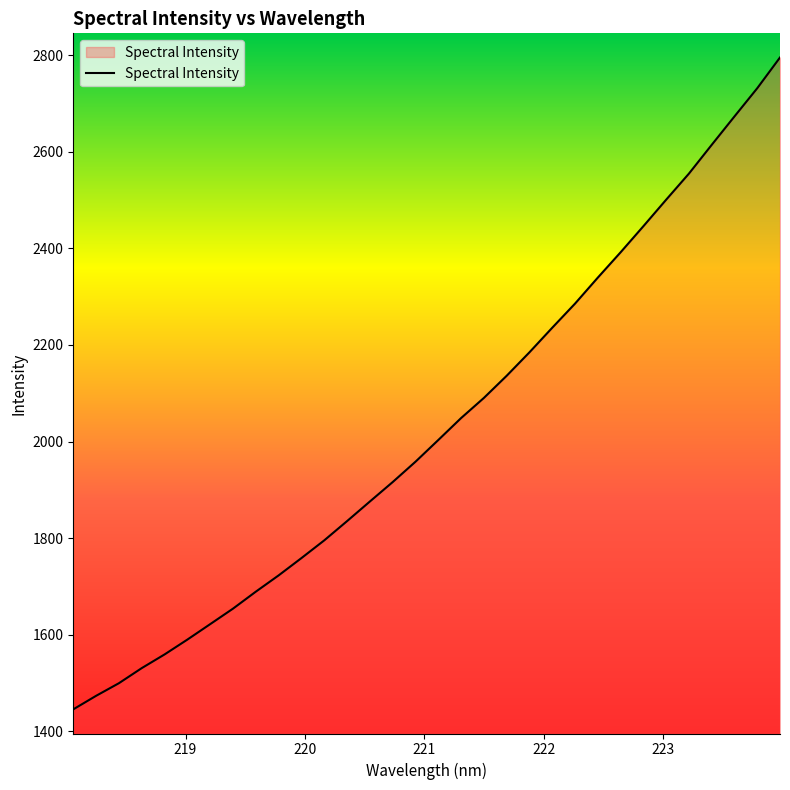

What is the maximum value shown in the chart?

2795.1